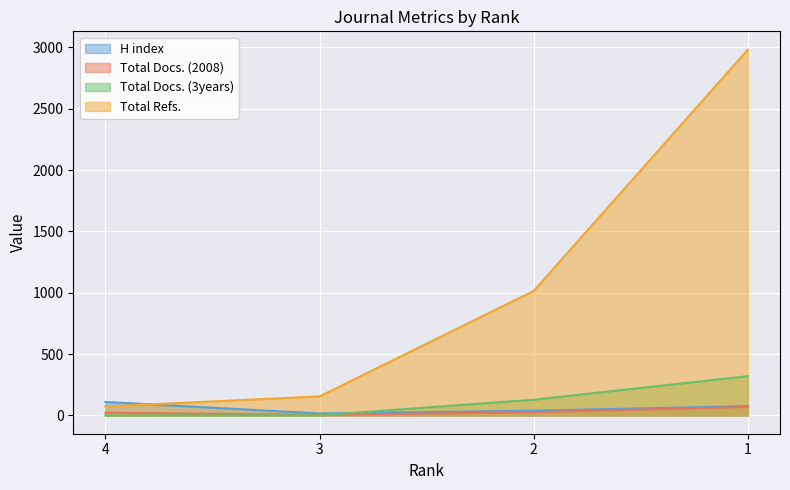

At which category is the sum across all series the highest?

1